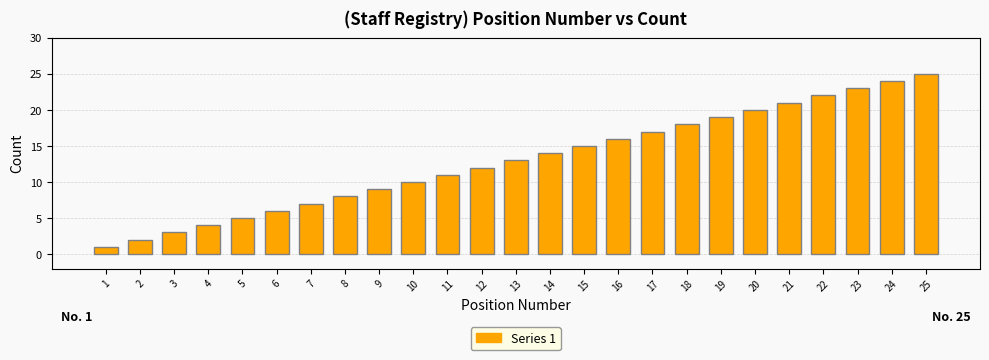

What is the average value?

13